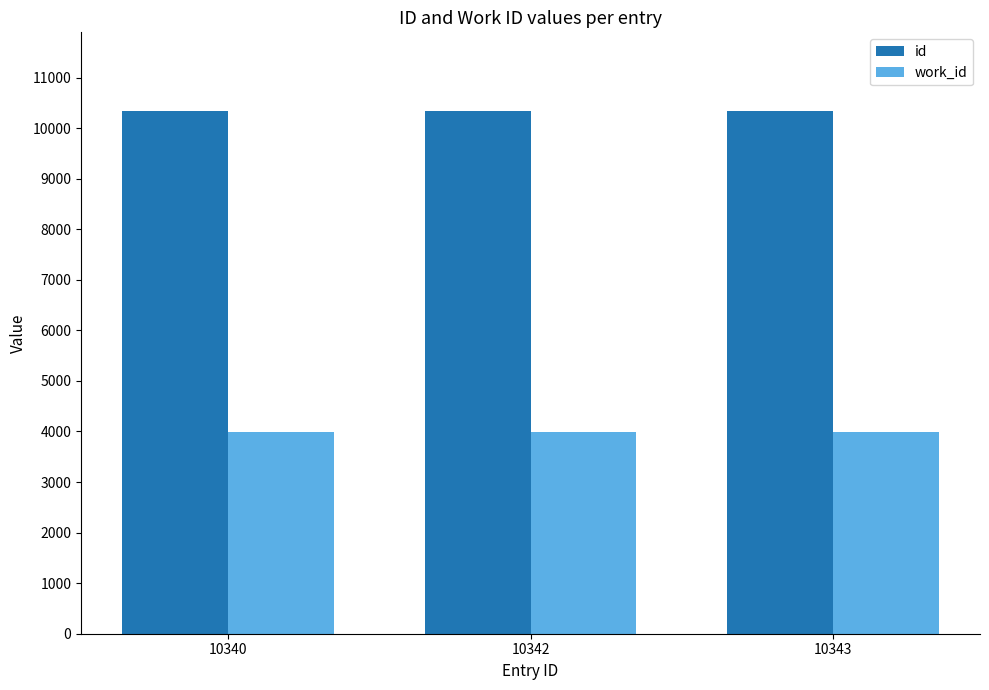

Is it true that work_id equals 3981 at 10342?

True